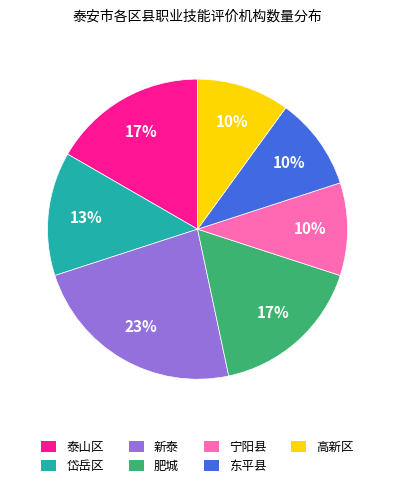

To the nearest percent, what percentage of the pie is 新泰?

23%